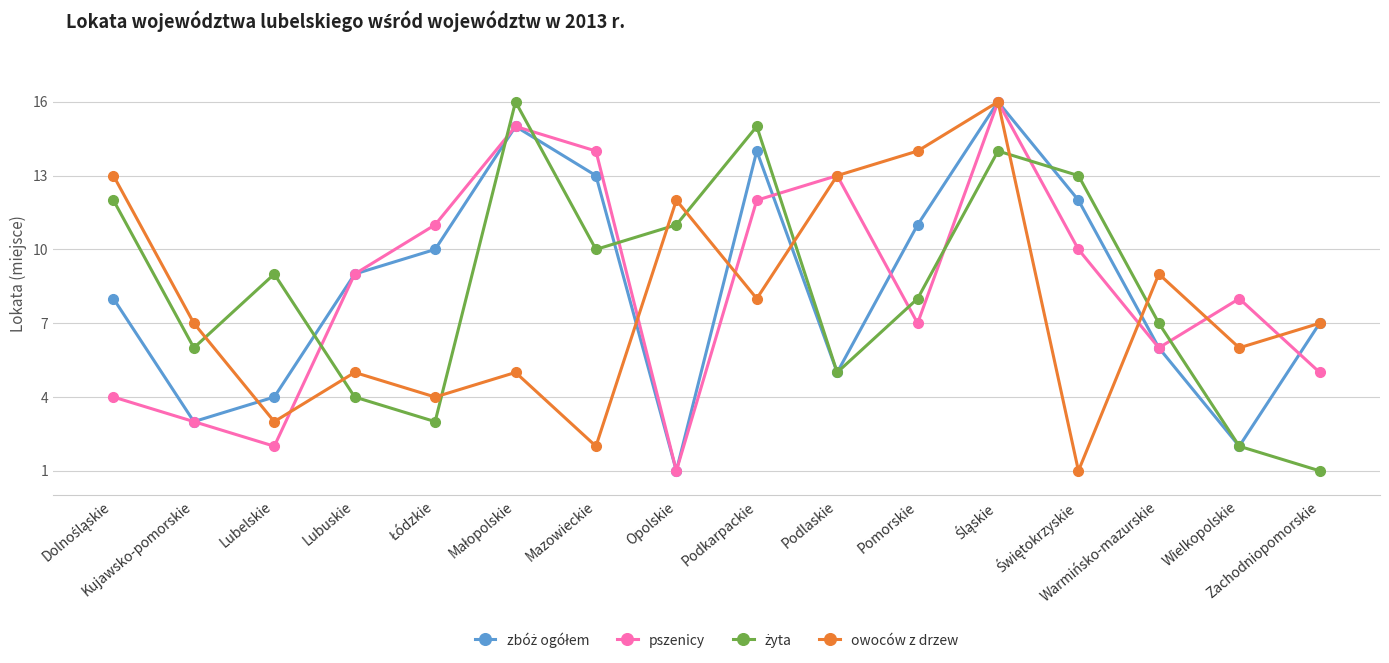

True or false: pszenicy has more than 2 points higher than both neighbors.

True